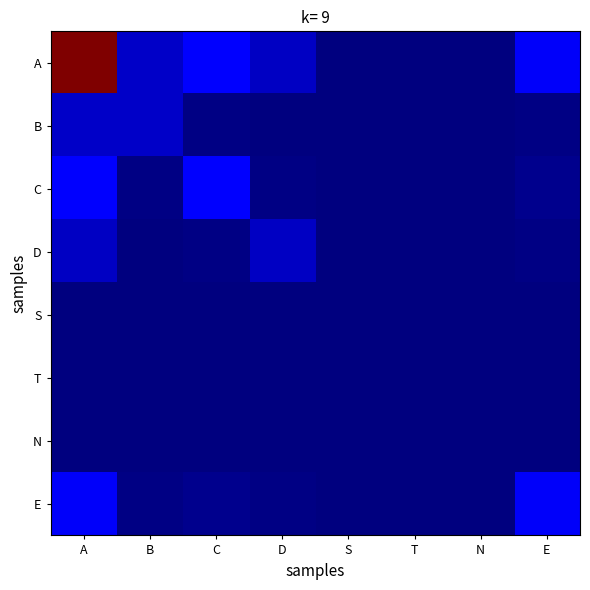

At T, list the series in order from smallest to largest.

S, N, D, B, E, C, A, T